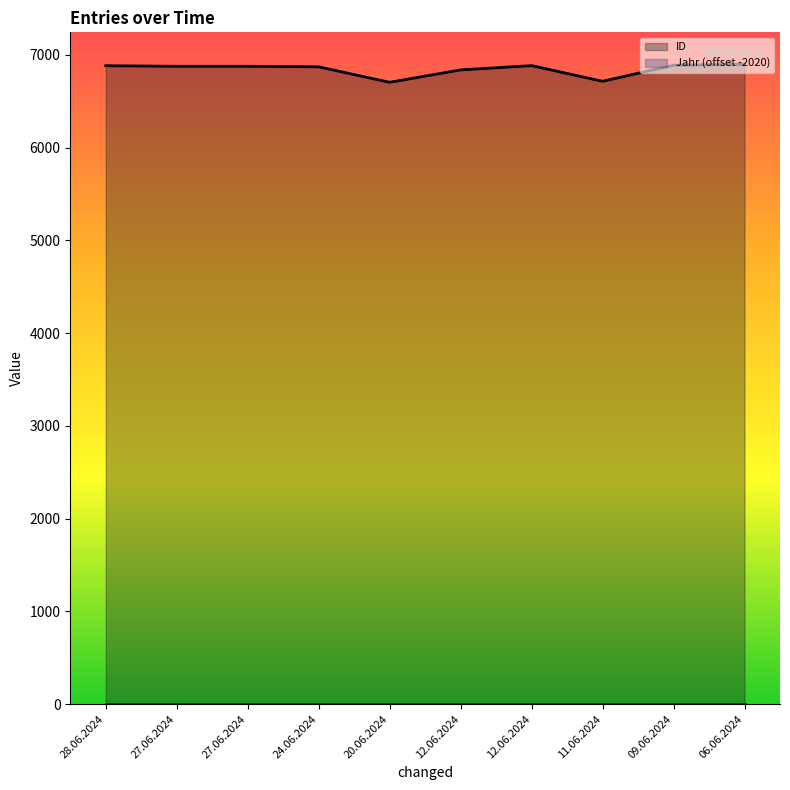

Between 12.06.2024 and 27.06.2024, which is larger?

27.06.2024